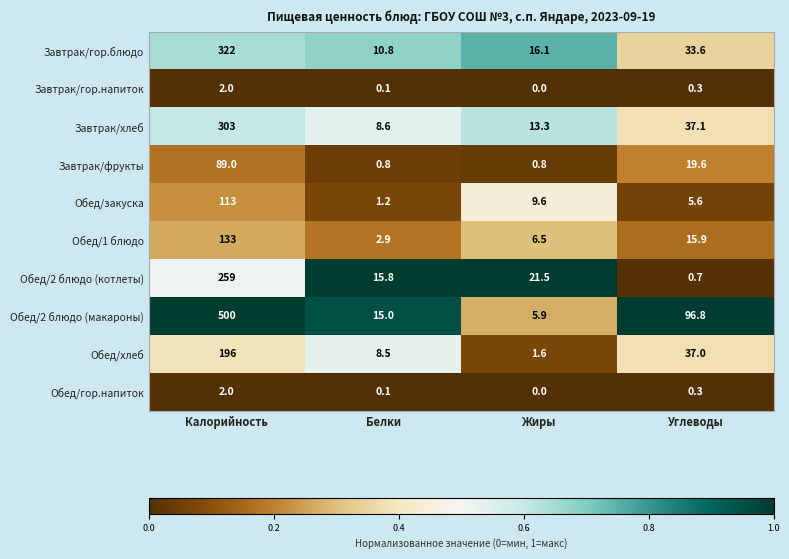

Which series changed the most between Белки and Жиры?

Обед/2 блюдо (макароны)